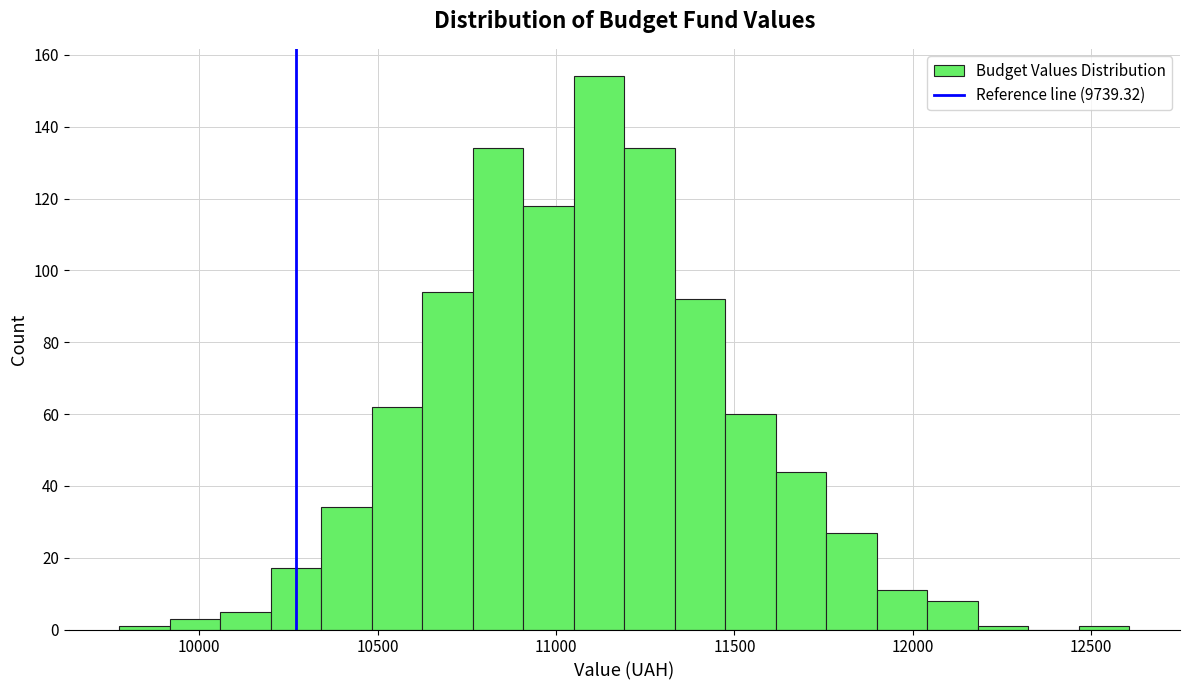

Read against the x-axis, roughly where is the centre of the tallest bar?

11100